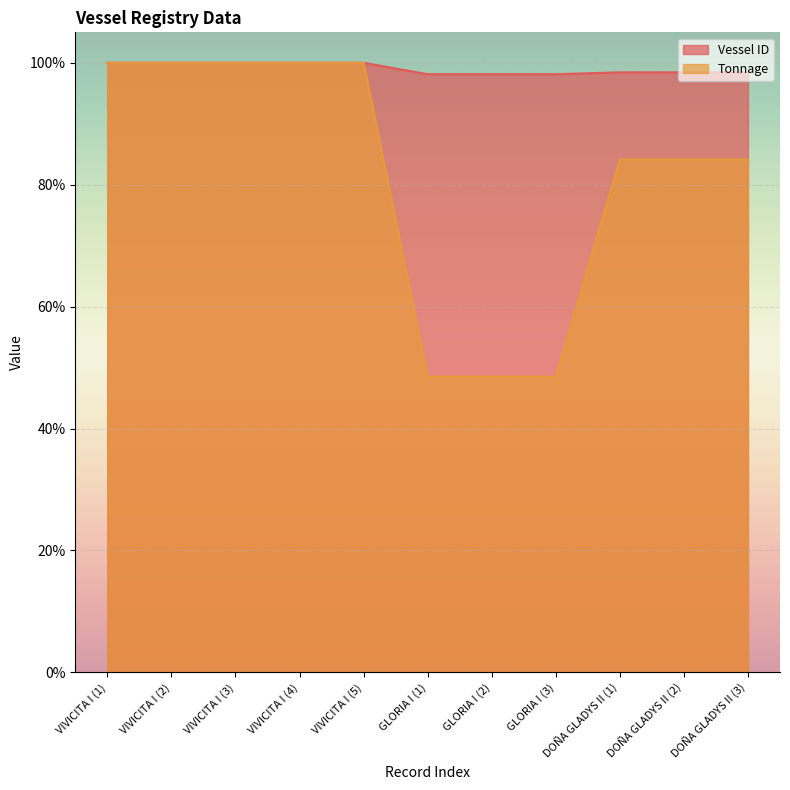

Which label corresponds to the largest value in the chart?

VIVICITA I (1)